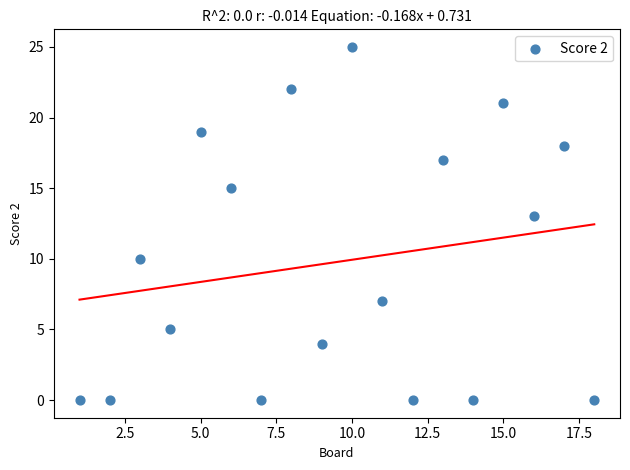

What is the range of Y values (max minus min)?

25